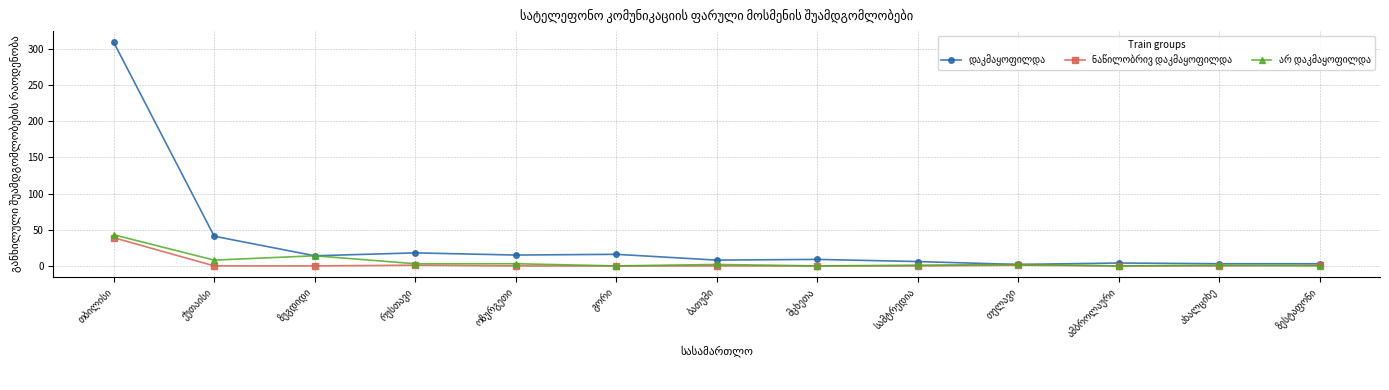

What is the greatest value displayed?

309